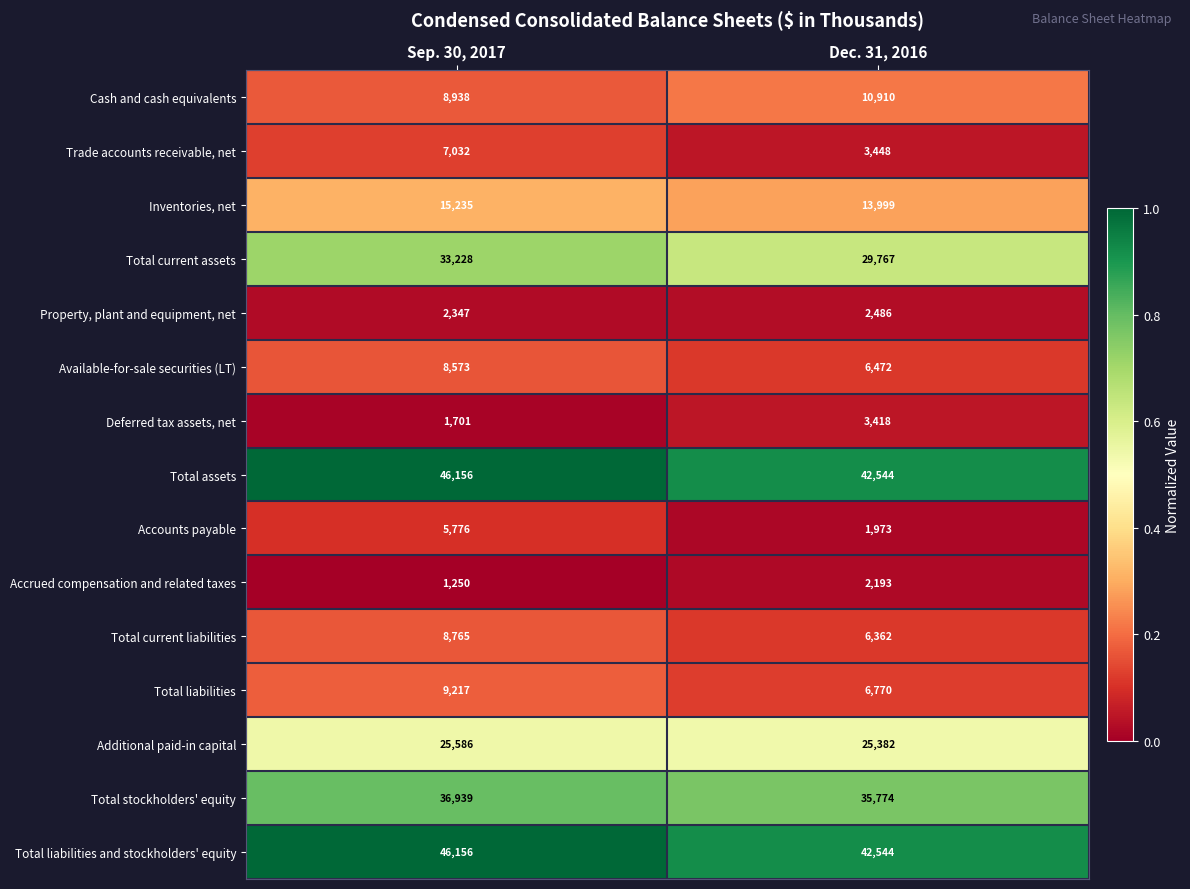

What is the greatest value displayed?

46156